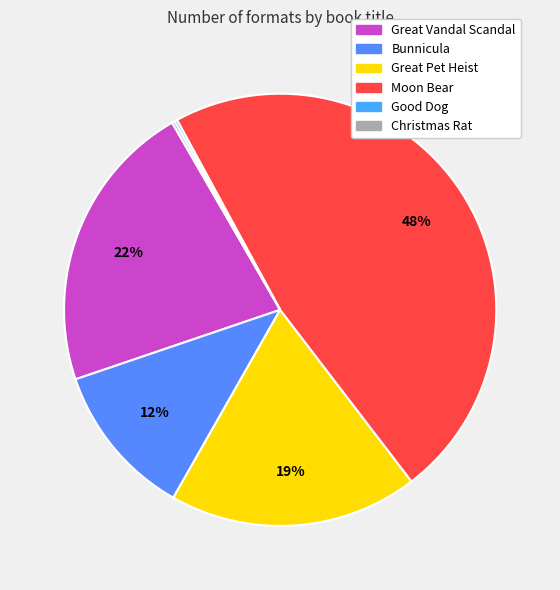

Combined, what portion of the pie is Moon Bear and Great Vandal Scandal?

69.4%